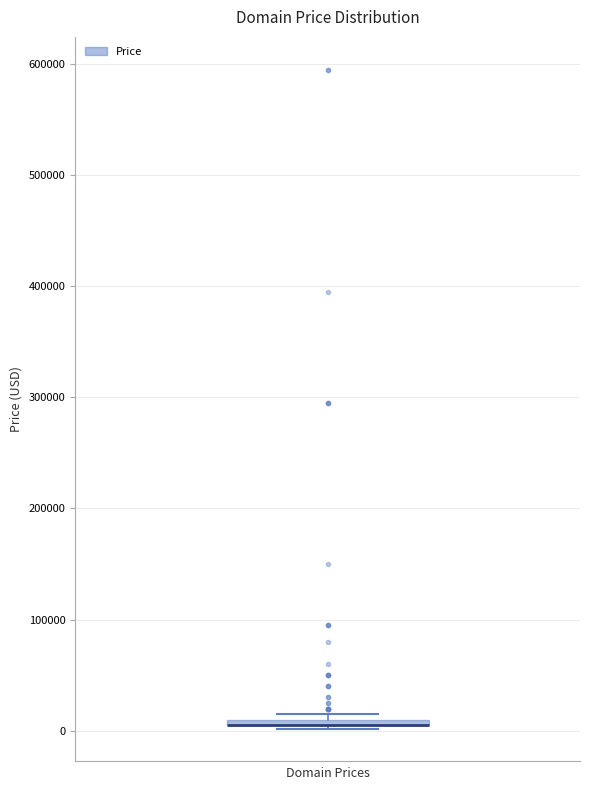

Where is the upper edge of the box on the y-axis? The values are not printed on the chart, so give them approximately, as read against the axis.

10000